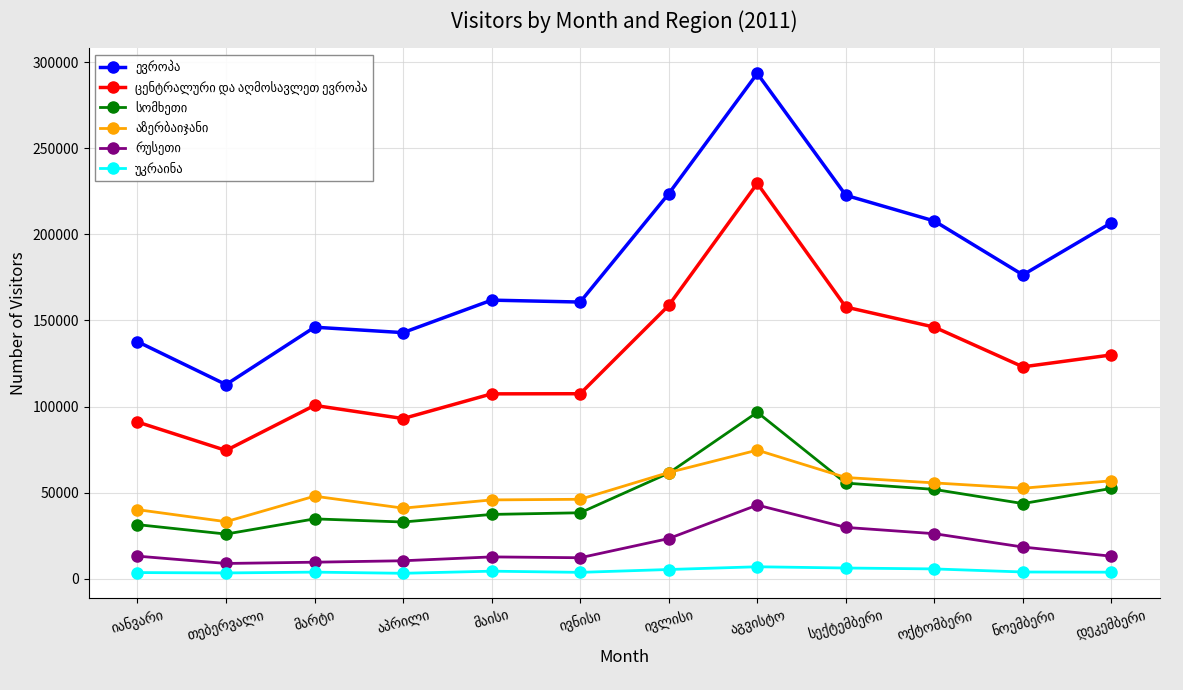

What is the maximum value shown in the chart?

293508